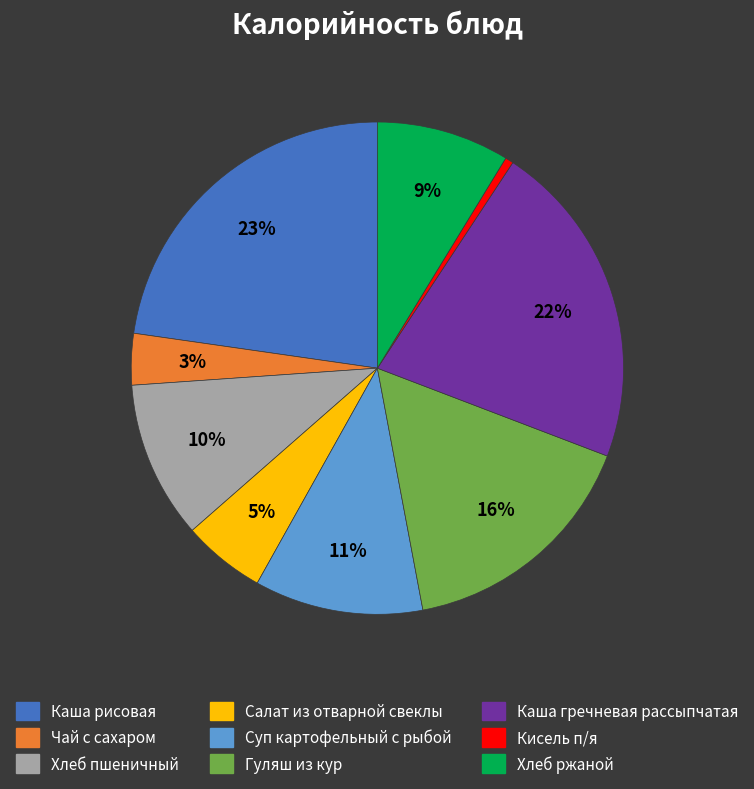

Which slice is the largest?

Каша рисовая